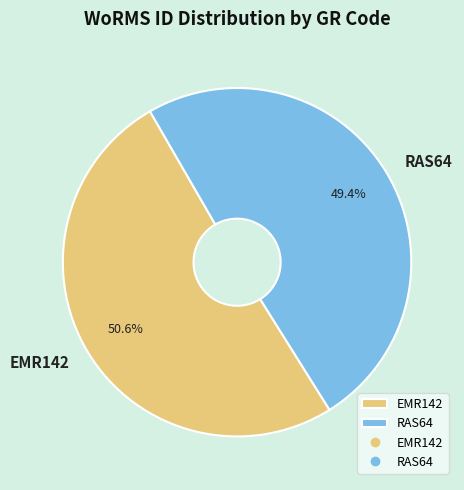

Is the sum of RAS64 and EMR142 greater than half?

Yes